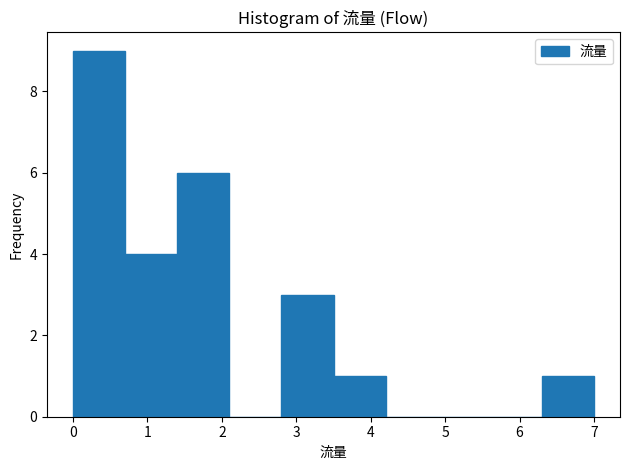

Reading left to right, list every bar in this chart as the range it spans on the x-axis followed by its height. The values are not printed on the chart, so give them approximately, as read against the axis.

0.0 to 0.7: 9
0.7 to 1.4: 4
1.4 to 2.1: 6
2.1 to 2.8: 0
2.8 to 3.5: 3
3.5 to 4.2: 1
4.2 to 4.9: 0
4.9 to 5.6: 0
5.6 to 6.3: 0
6.3 to 7.0: 1